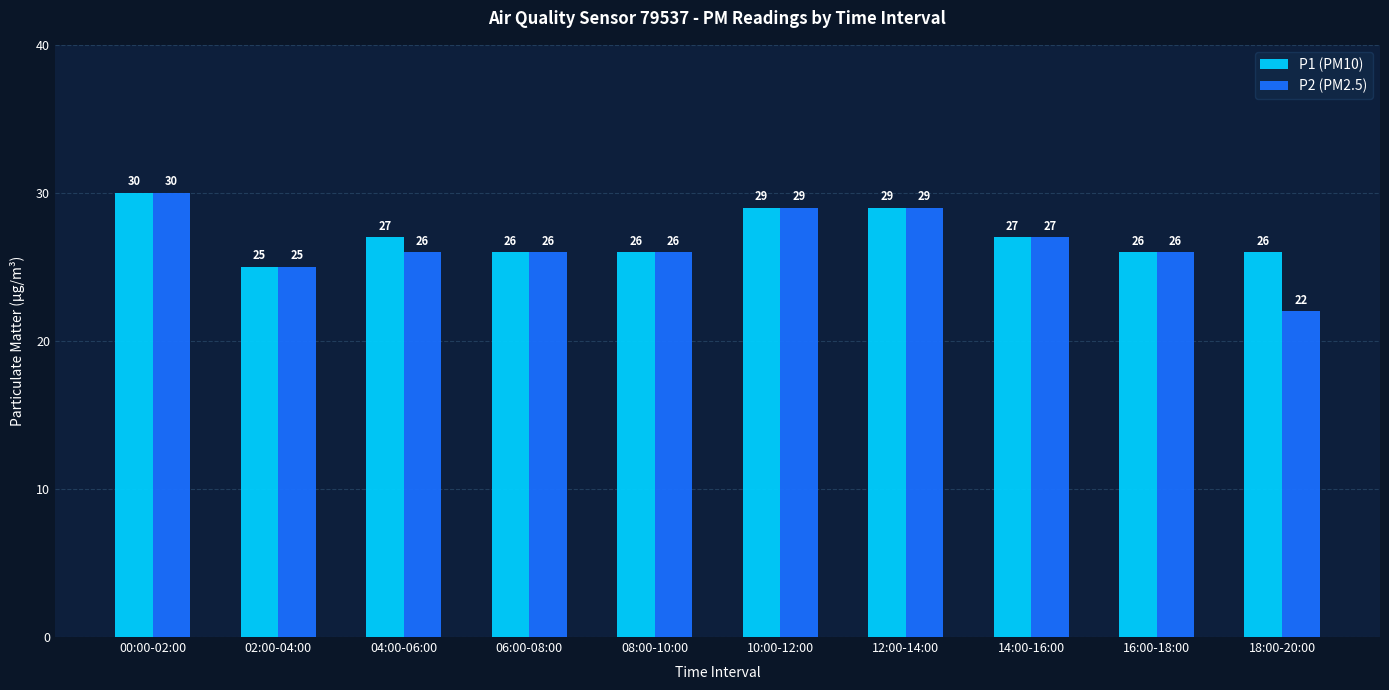

What value does the P1 (PM10) series have at 04:00-06:00?

27